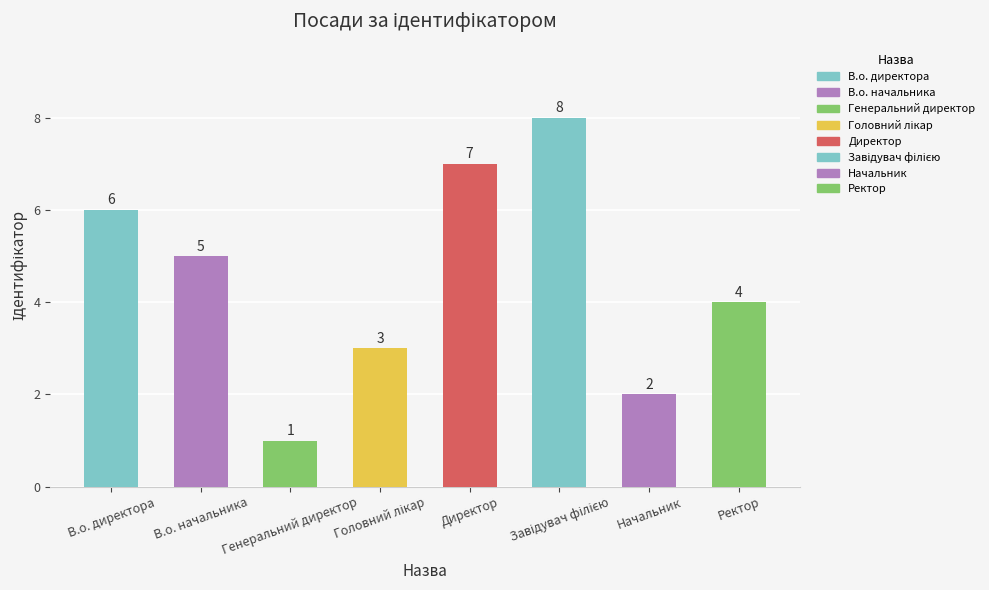

What is the sum of all values?

36